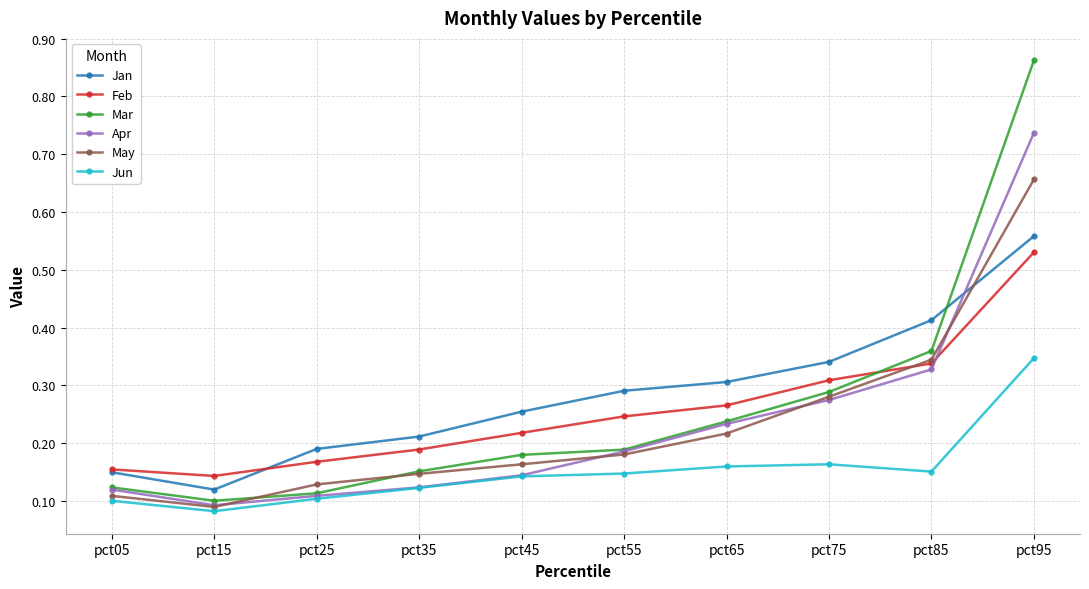

At which category is the sum across all series the highest?

pct95